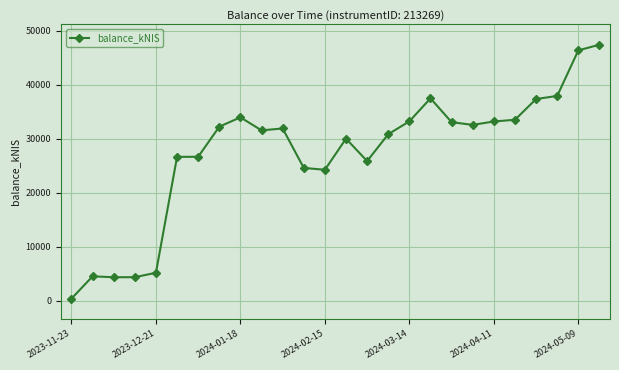

True or false: there are more than 1 points higher than both neighbors.

True